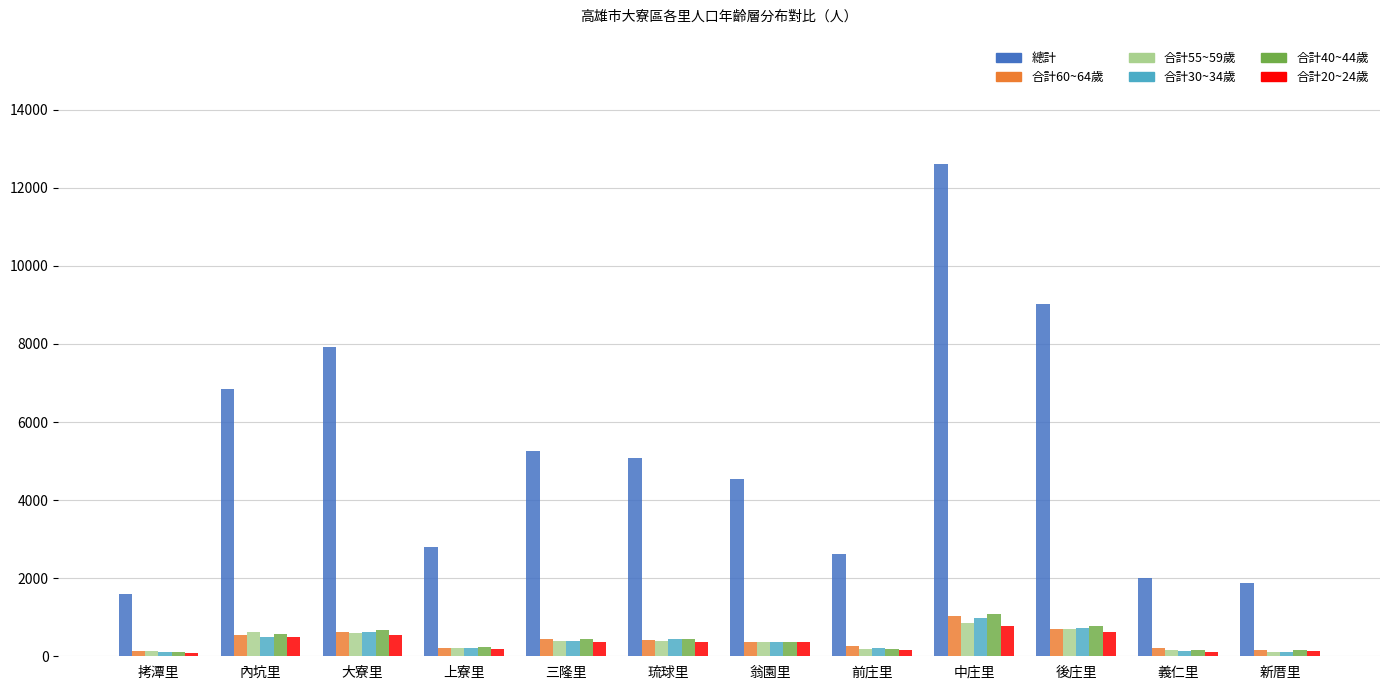

What is the label of the 4th bar from the right?

中庄里